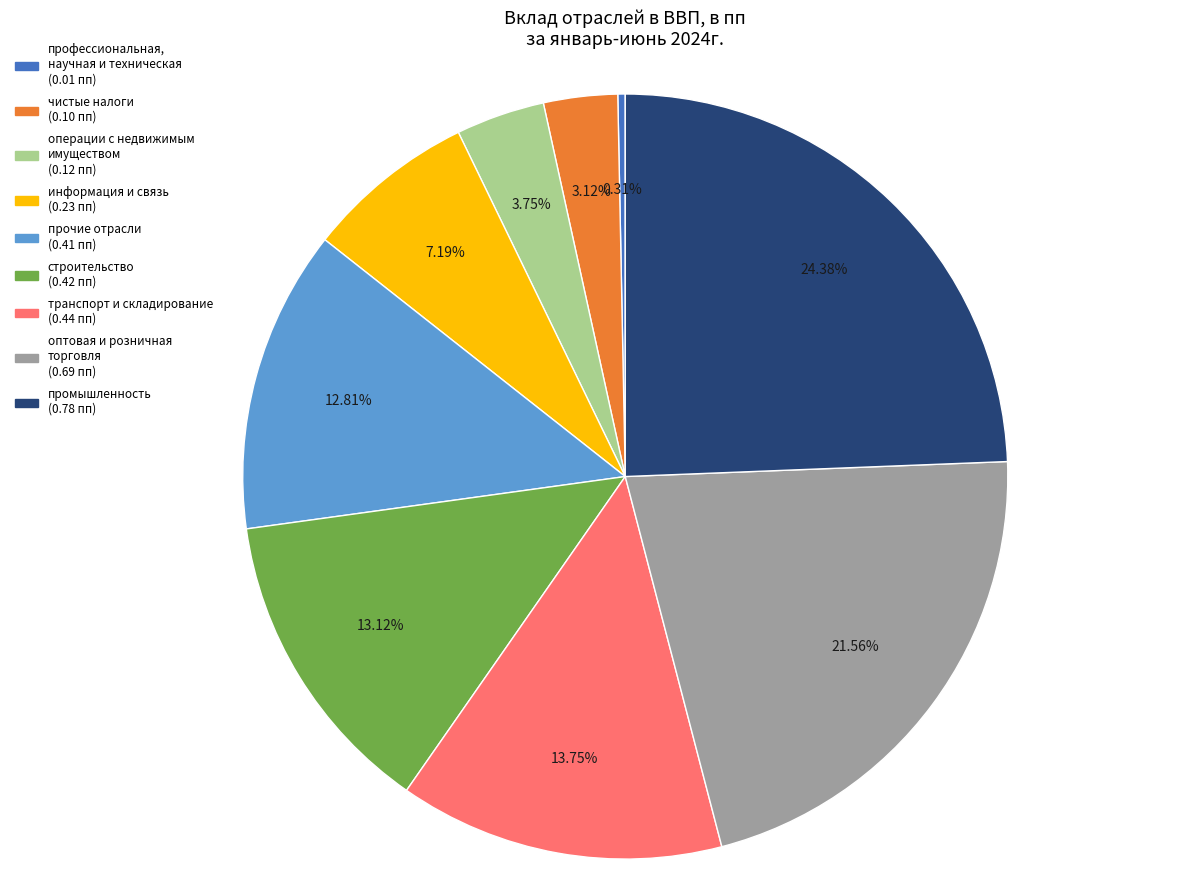

Between оптовая и розничная торговля and информация и связь, which is larger?

оптовая и розничная торговля